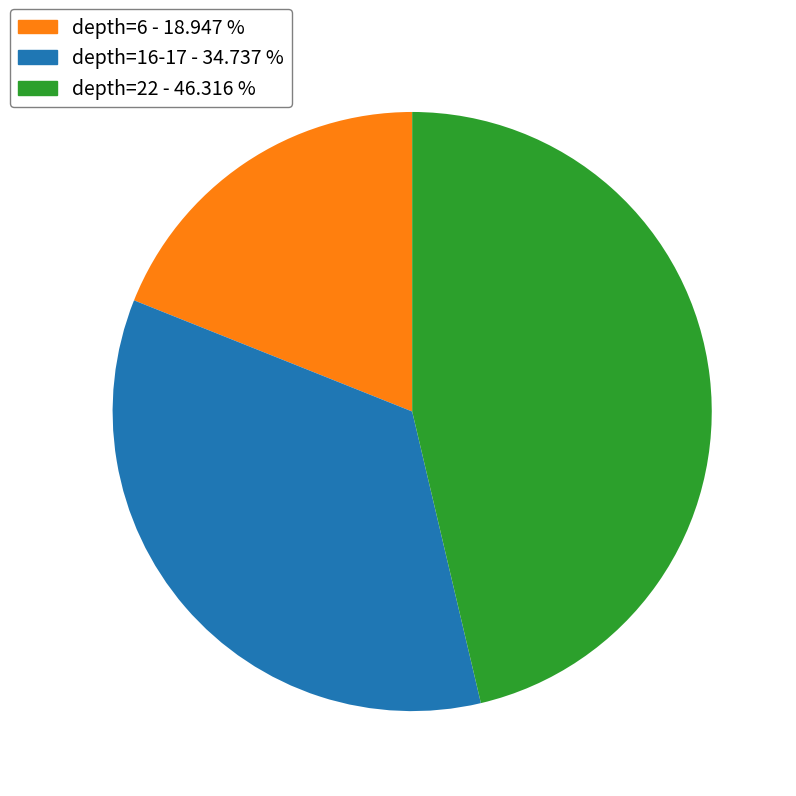

Is there any slice that represents more than half of the pie?

No